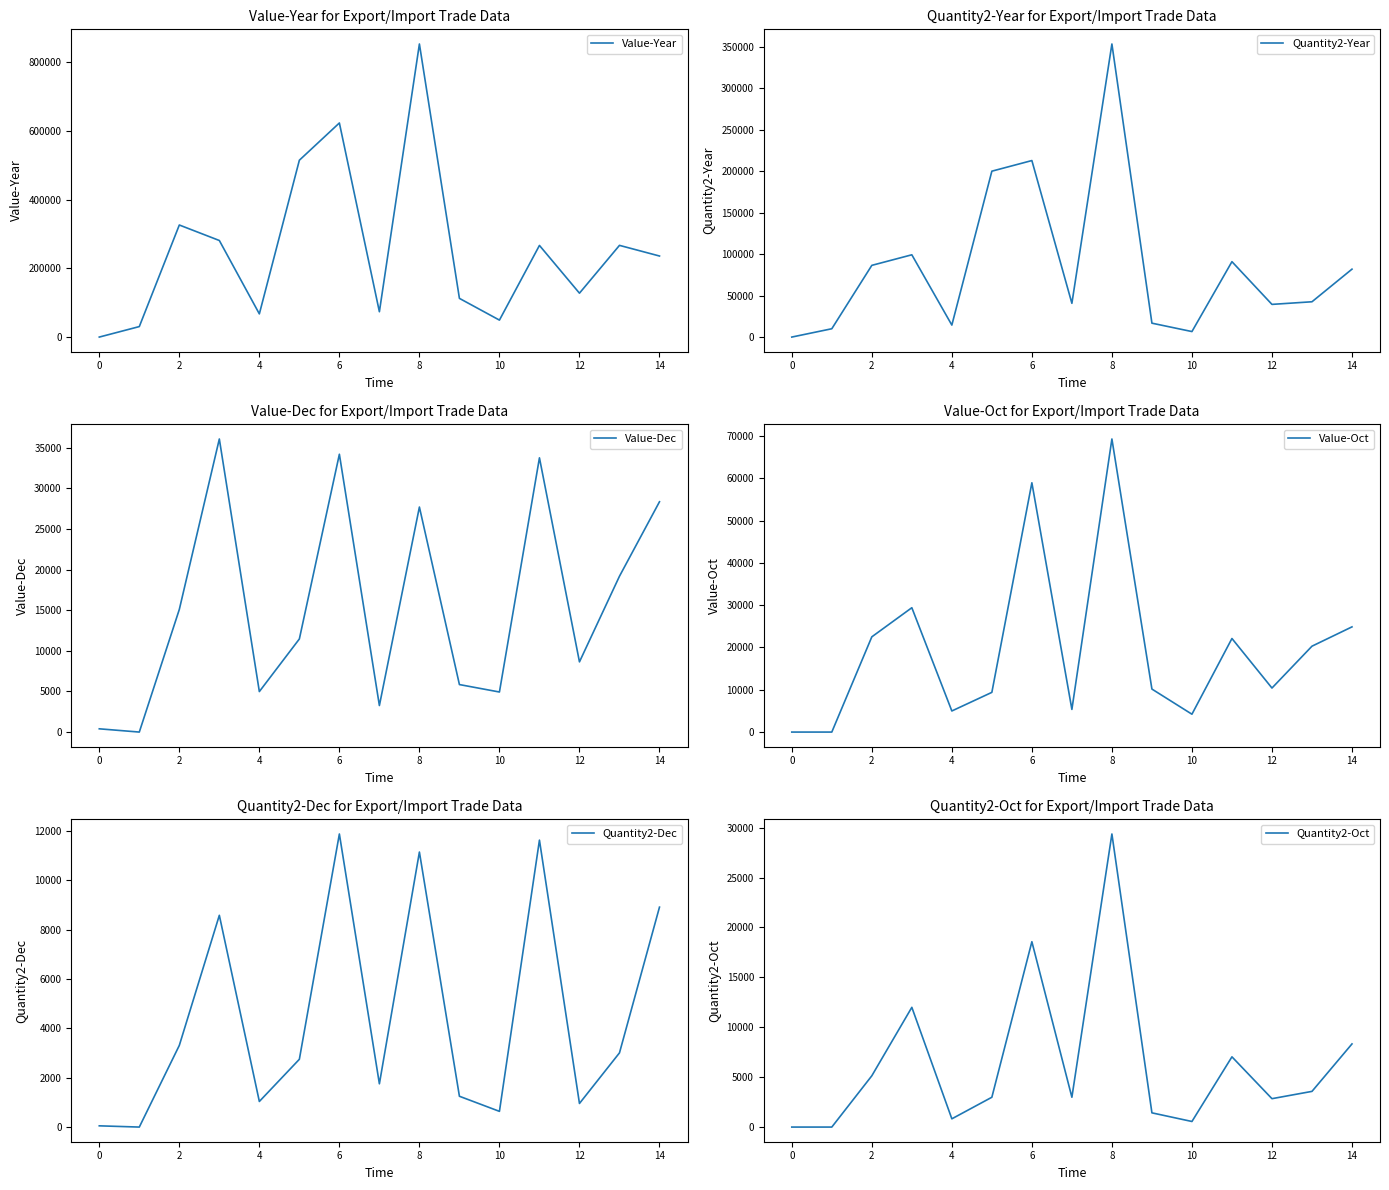

What are all the series names shown in the legend?

Value-Year, Quantity2-Year, Value-Dec, Value-Oct, Quantity2-Dec, Quantity2-Oct